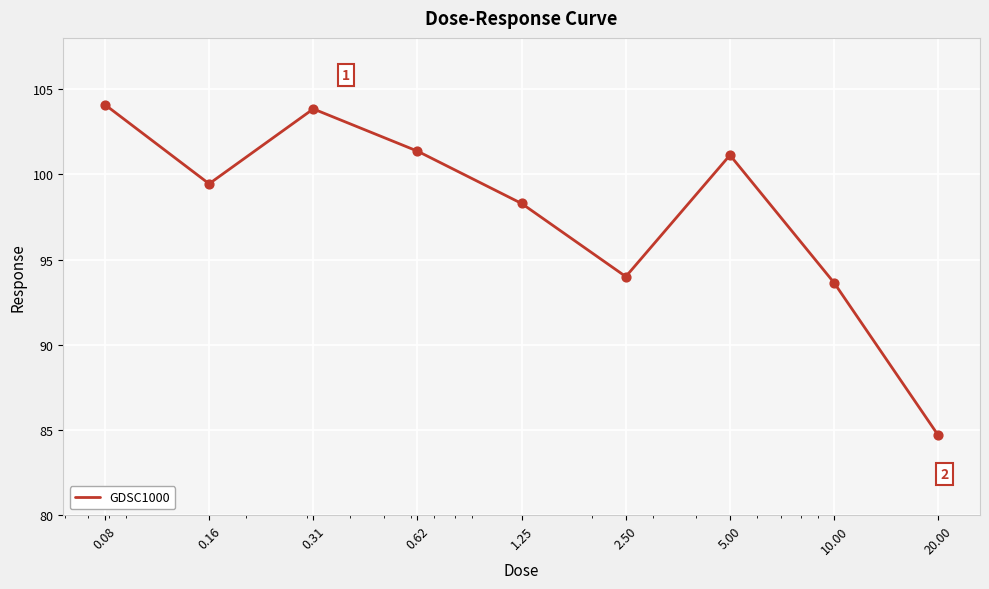

What is the difference between the maximum and minimum values?

19.4